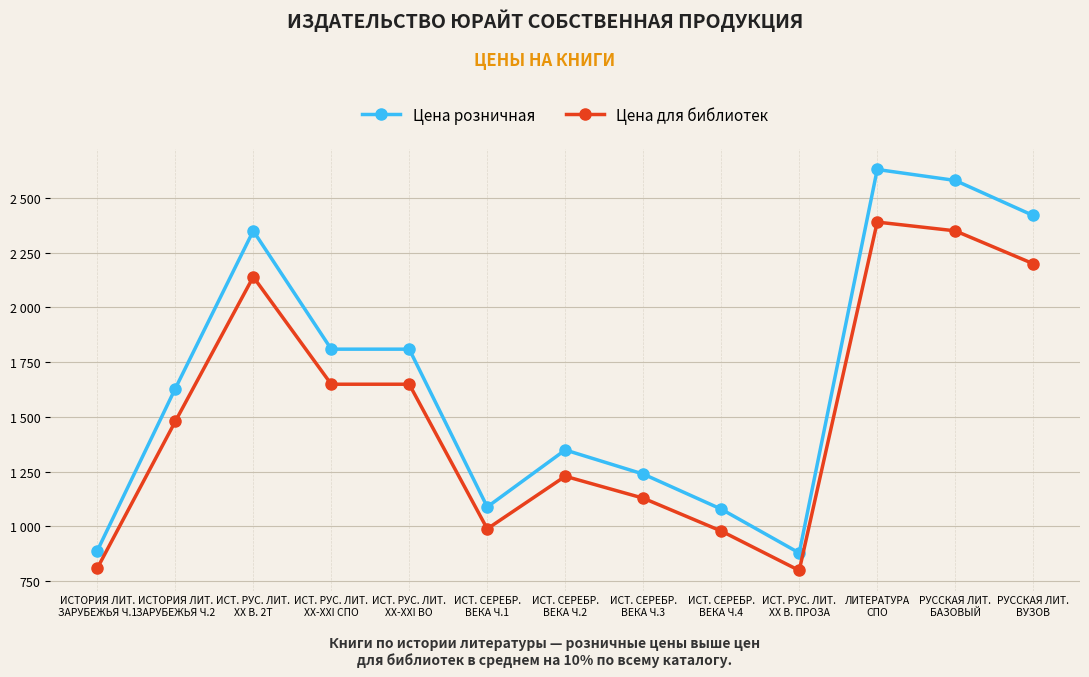

Is this an area chart (filled region under the line)?

No